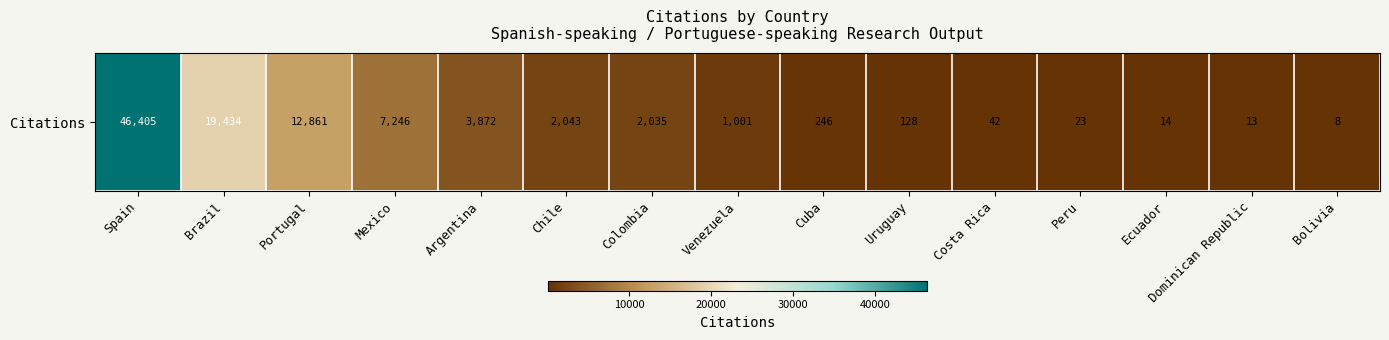

Reading left to right, extract all data points from this chart.

46405	19434	12861	7246	3872	2043	2035	1001	246	128	42	23	14	13	8